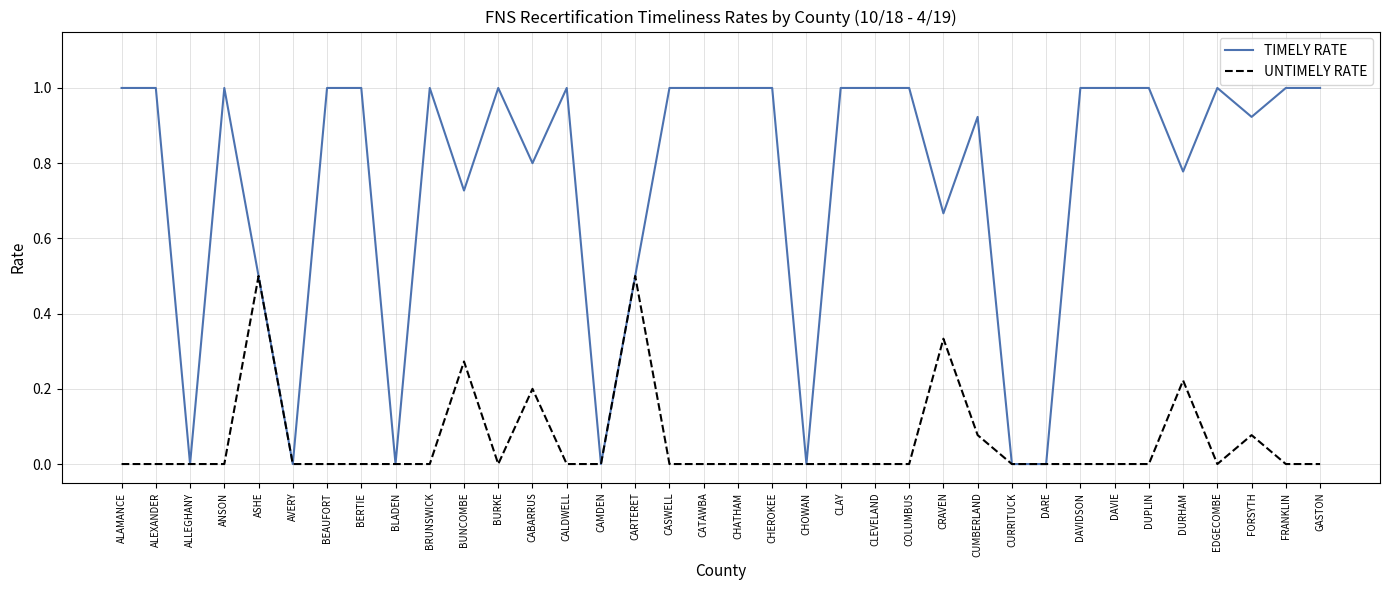

Is the value of TIMELY RATE at BEAUFORT greater than the value of UNTIMELY RATE at CLEVELAND?

Yes